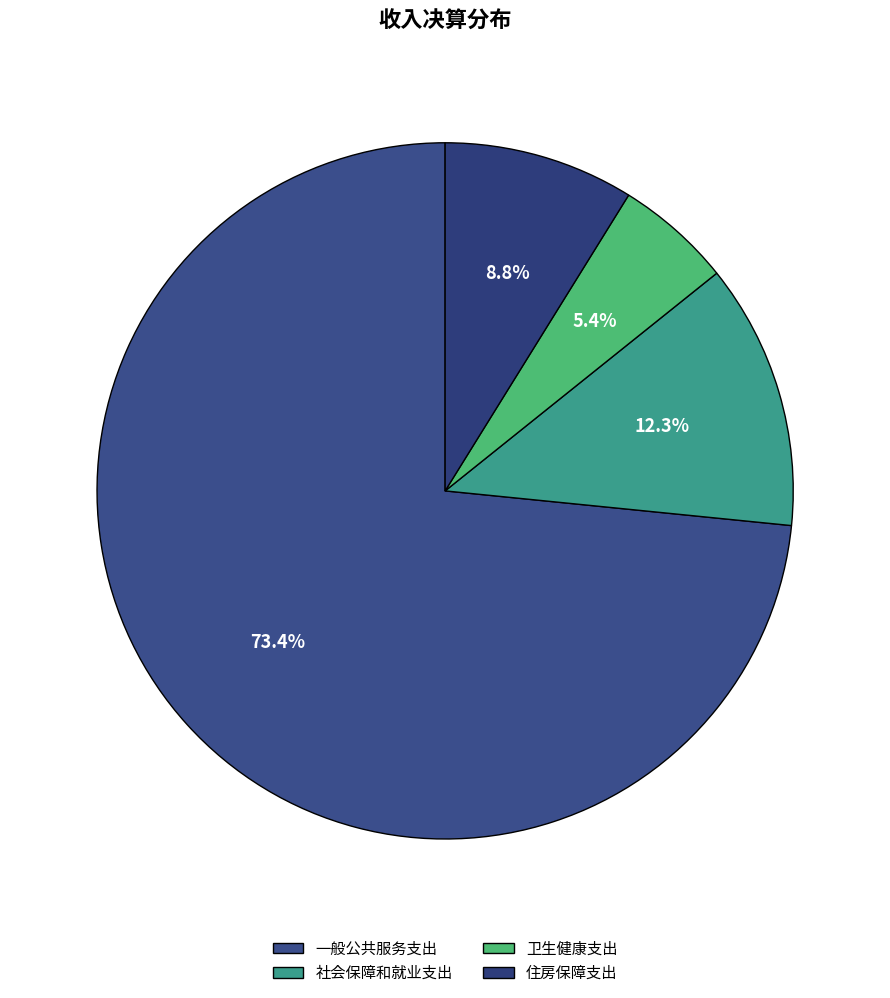

What is the total percentage of 卫生健康支出 and 社会保障和就业支出?

17.8%